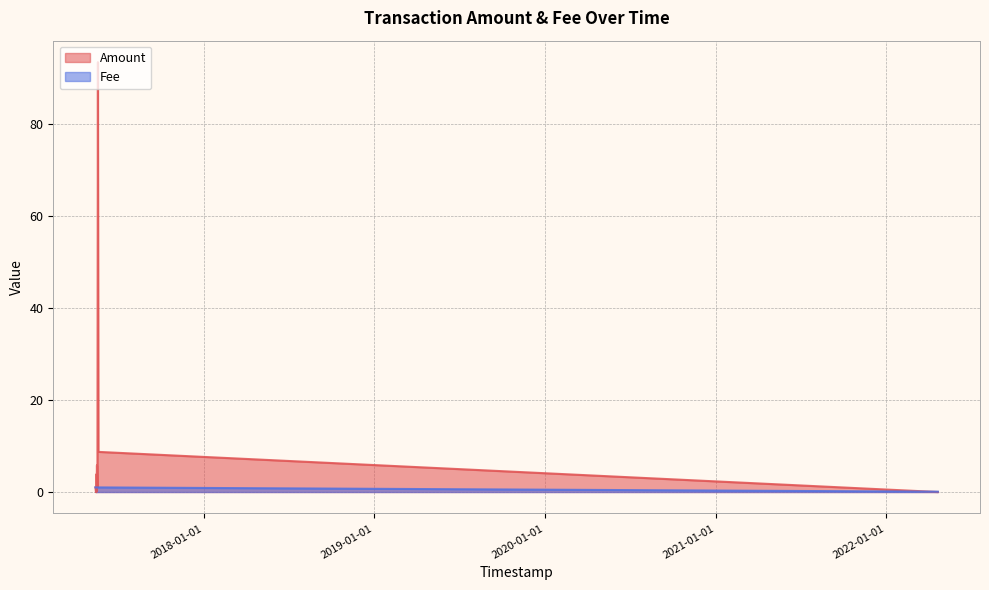

At 8, list the series in order from smallest to largest.

Amount, Fee